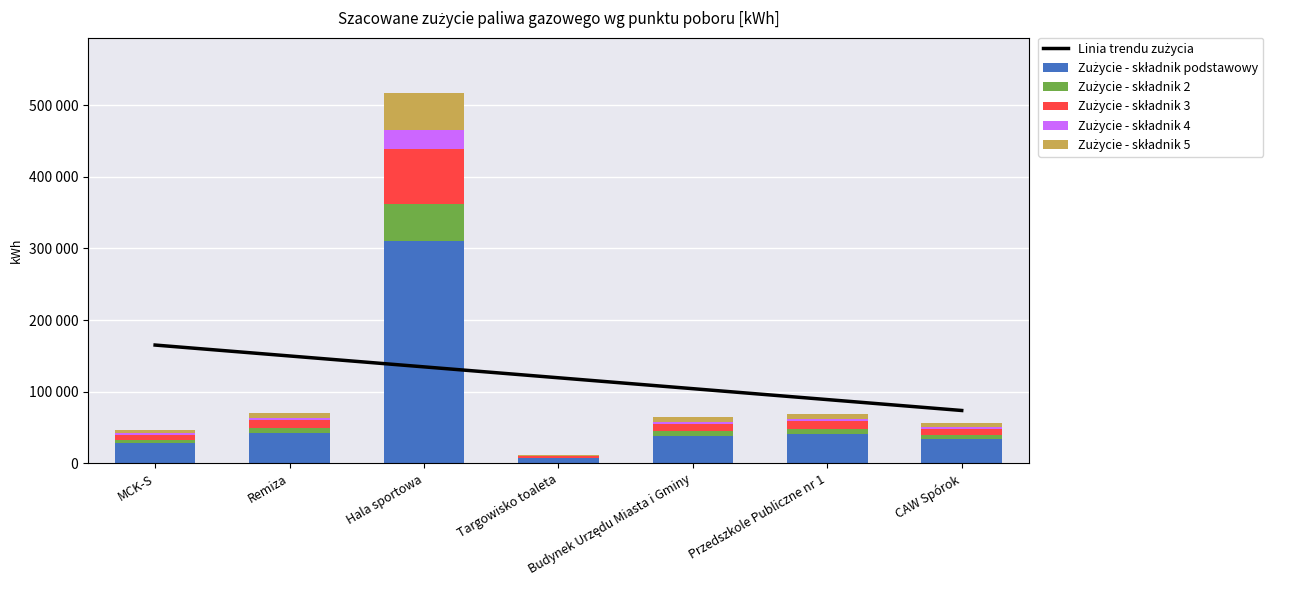

Read the Zużycie - składnik 2 value at MCK-S.

4697.6